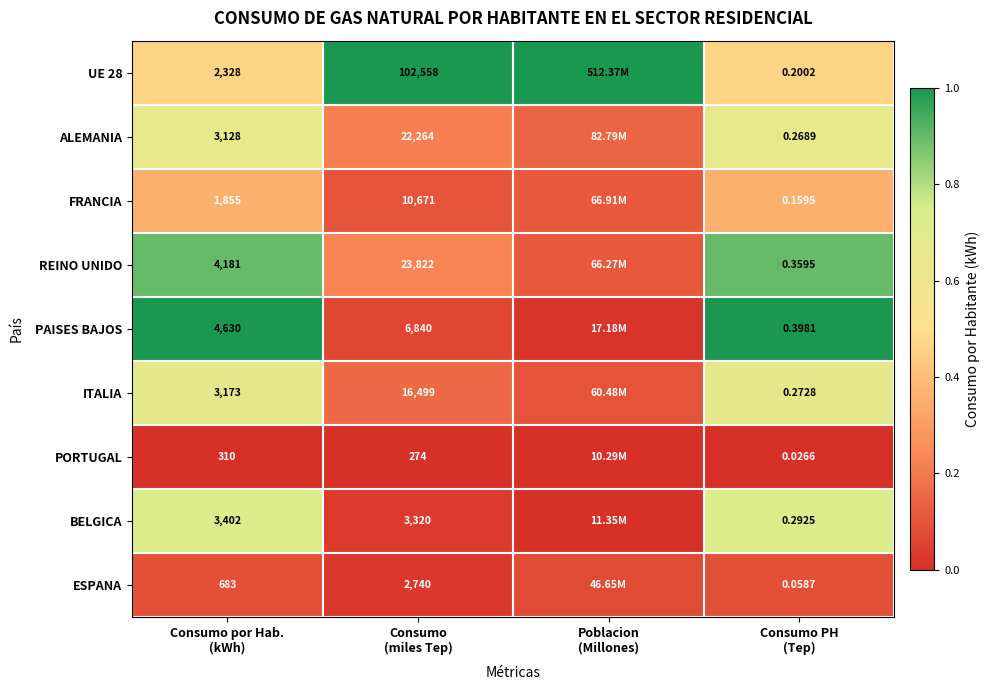

True or false: PAISES BAJOS has a value of 1.0 at Consumo por Hab. (kWh).

True